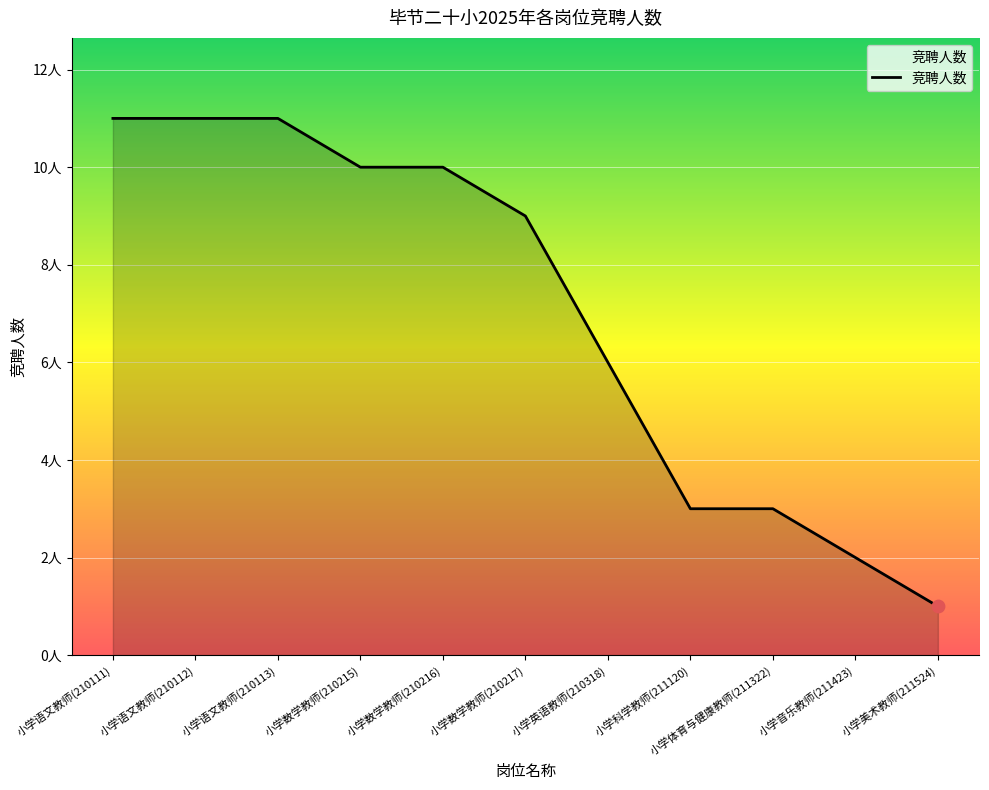

Does the chart have visible grid lines?

Yes